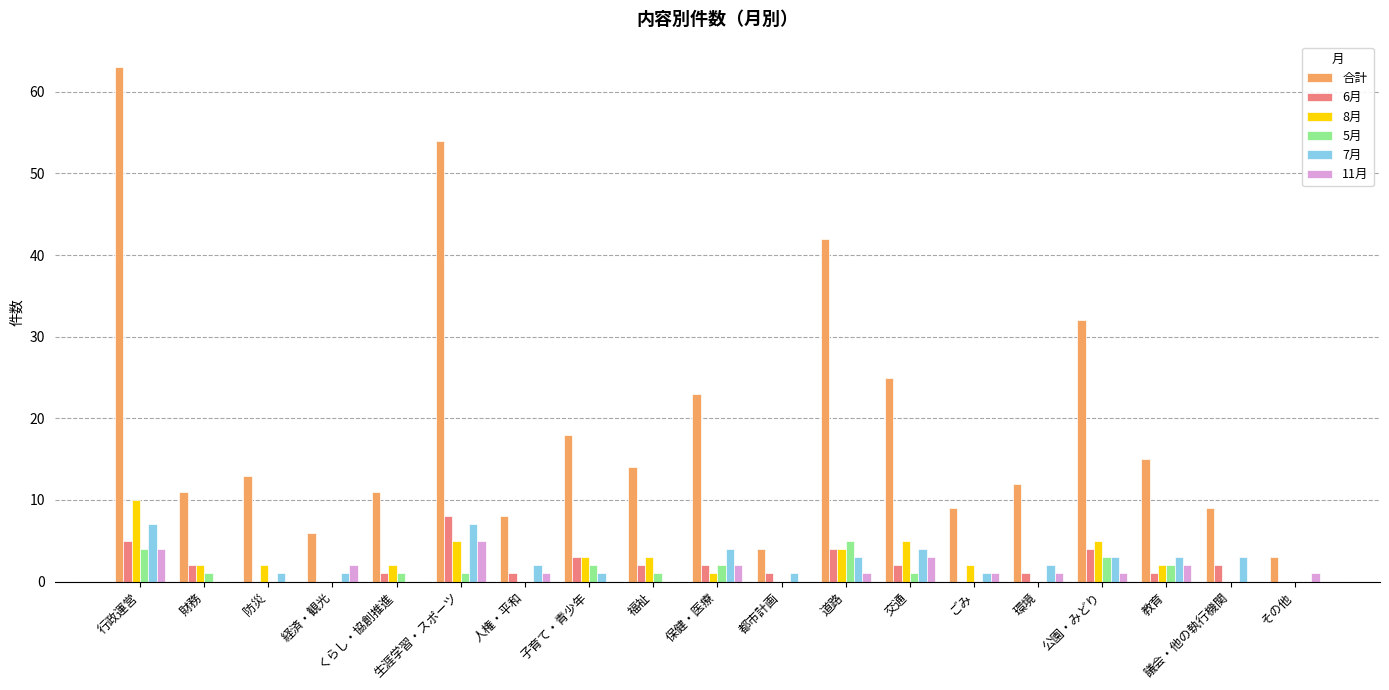

Count the 11月 values in the range 0 to 2.

16